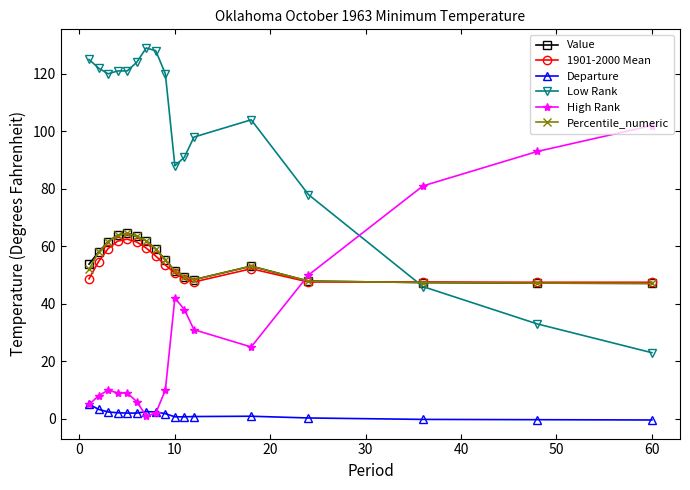

At how many categories does at least one series exceed 114?

9